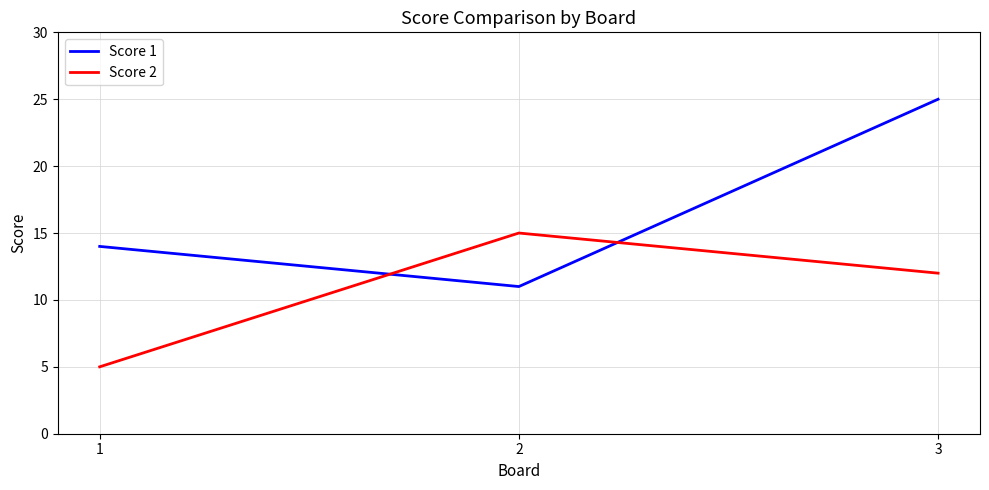

Rank the series by their average value, from lowest to highest.

Score 2, Score 1